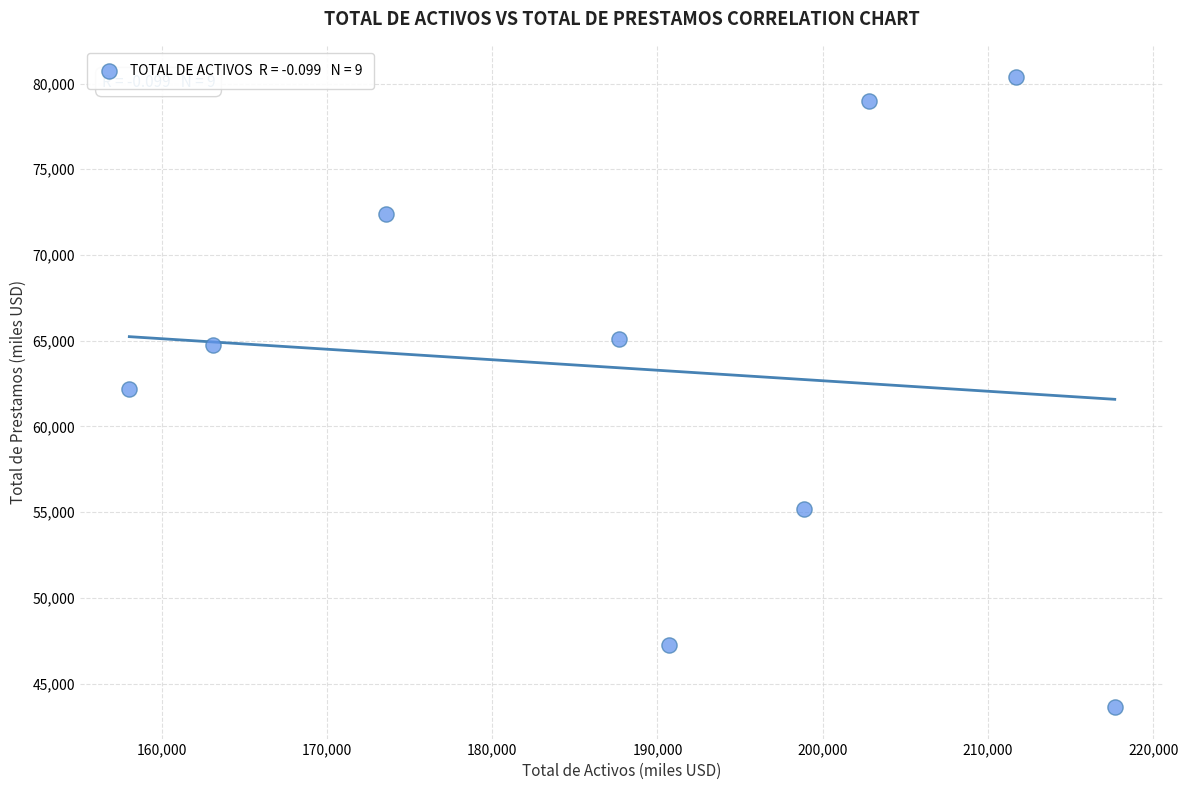

What is the average Y value?

63319.1